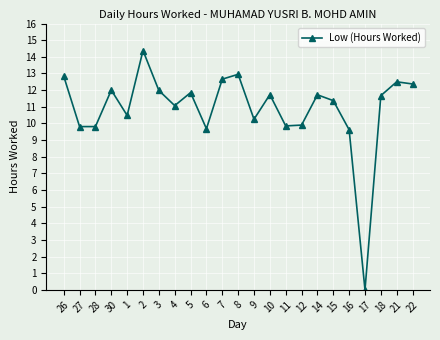

What is the label of the 11th point from the right?

9